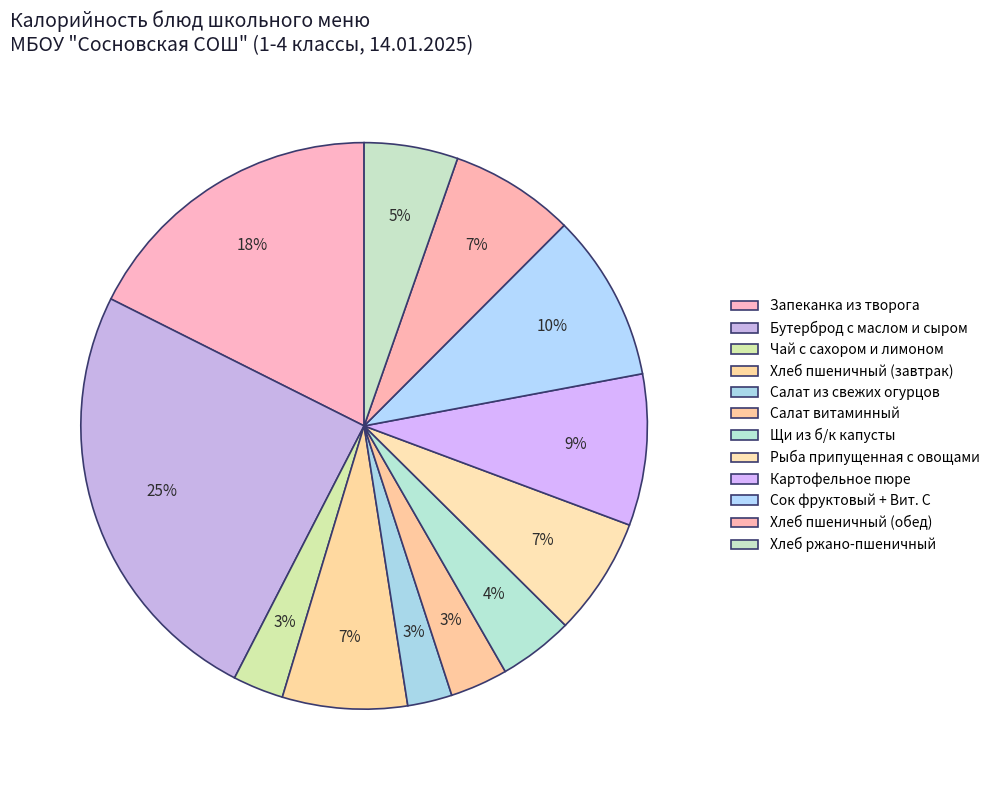

What is the smallest slice in the pie chart?

Салат из свежих огурцов